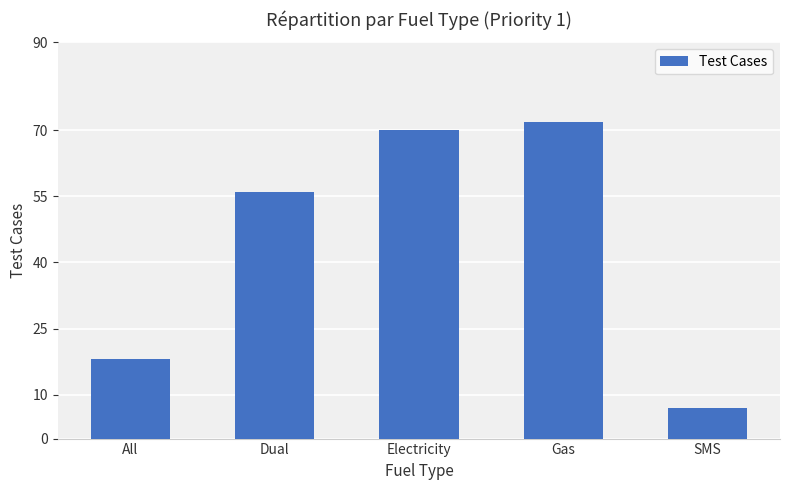

What is the approximate value at Electricity, to the nearest 5?

70